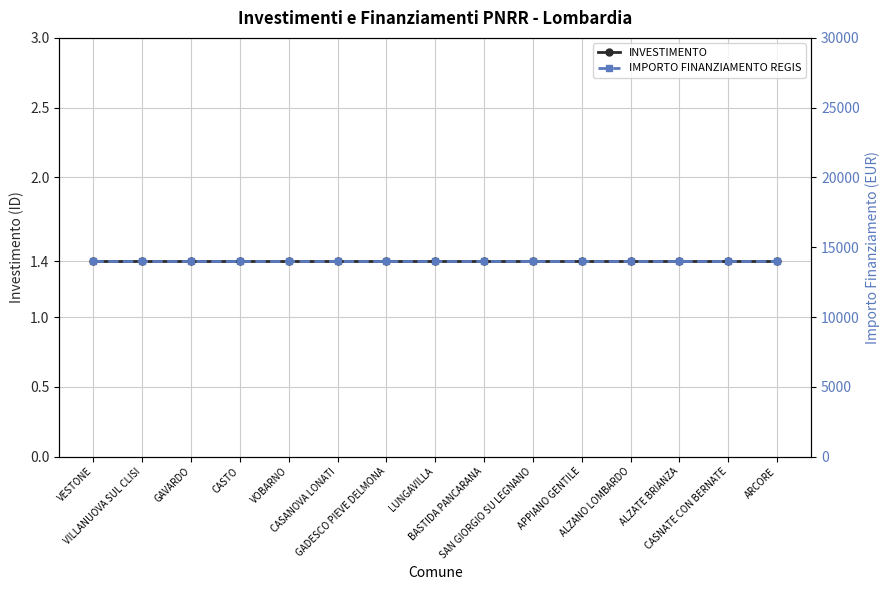

What is the label of the 1st point from the left?

VESTONE